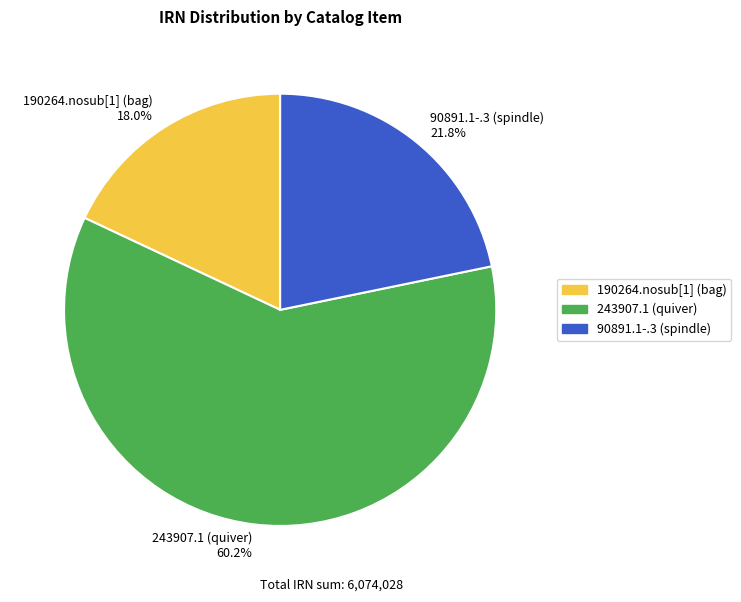

Rank the categories by value from highest to lowest.

243907.1 (quiver), 90891.1-.3 (spindle), 190264.nosub[1] (bag)